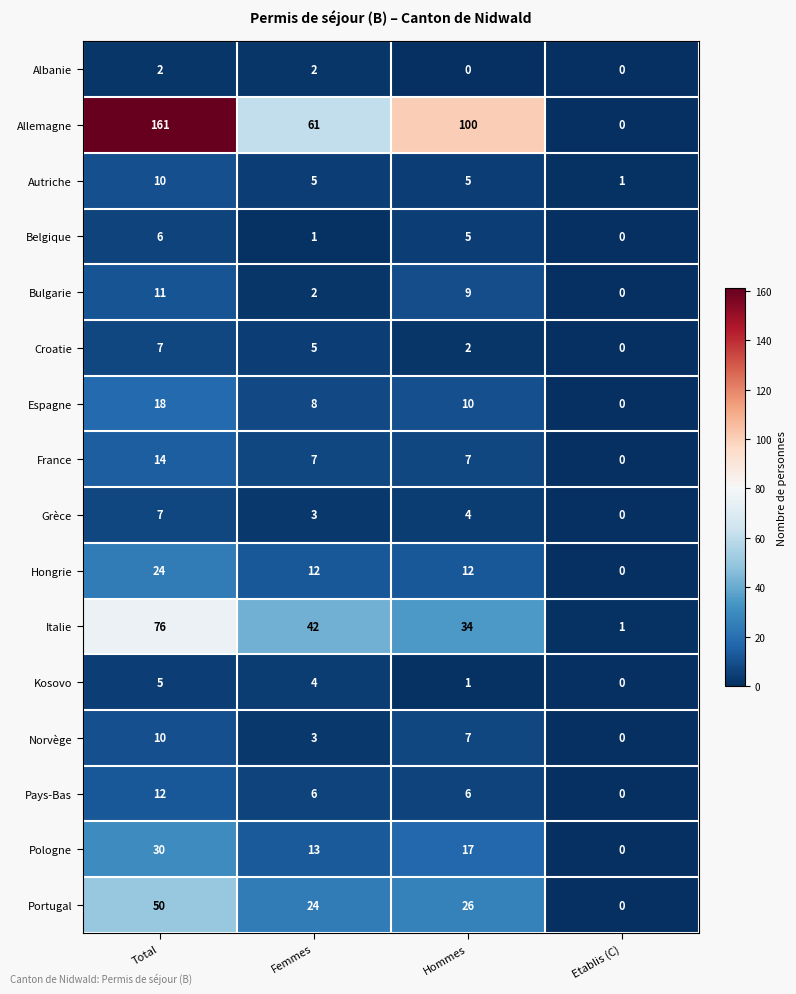

What is the sum of all Portugal values?

100